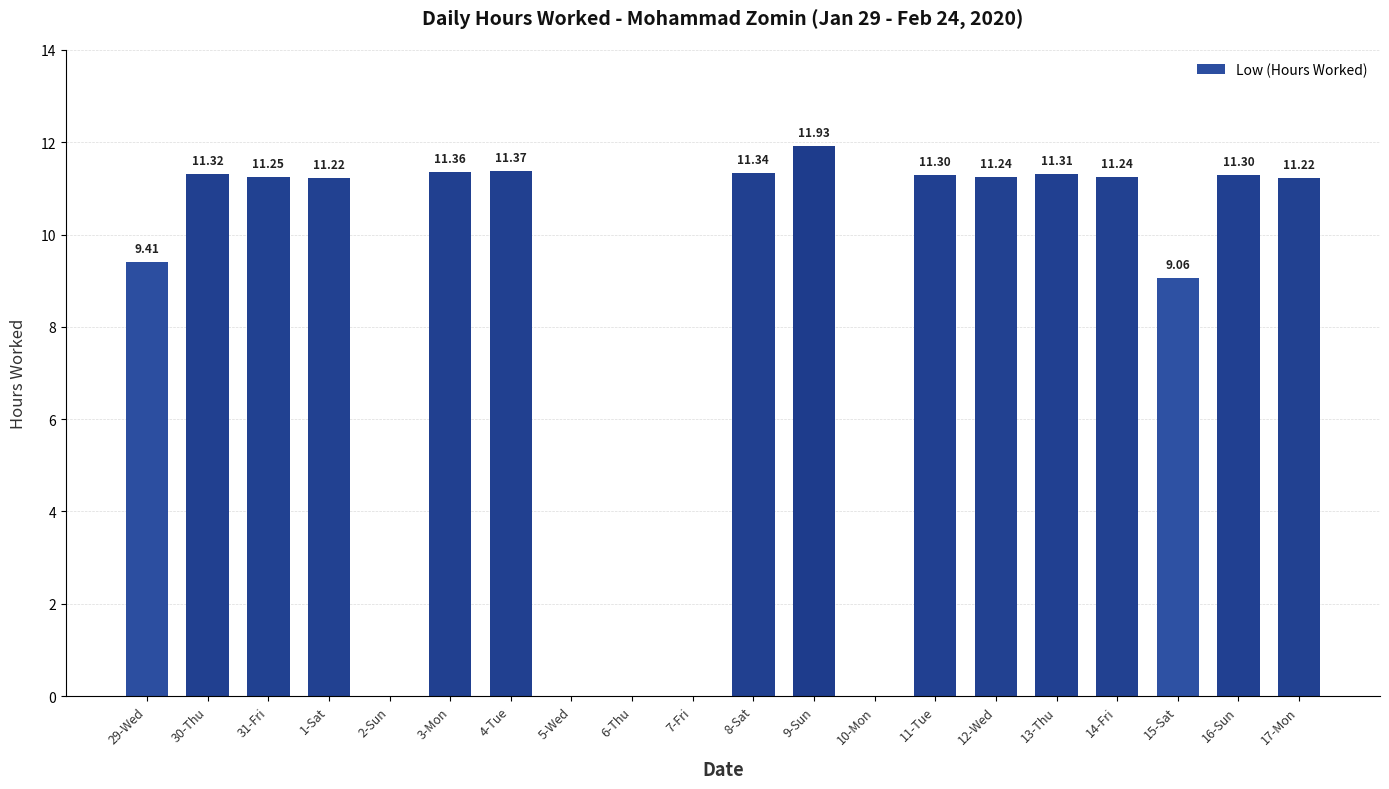

What is the approximate value at 13-Thu?

11.3